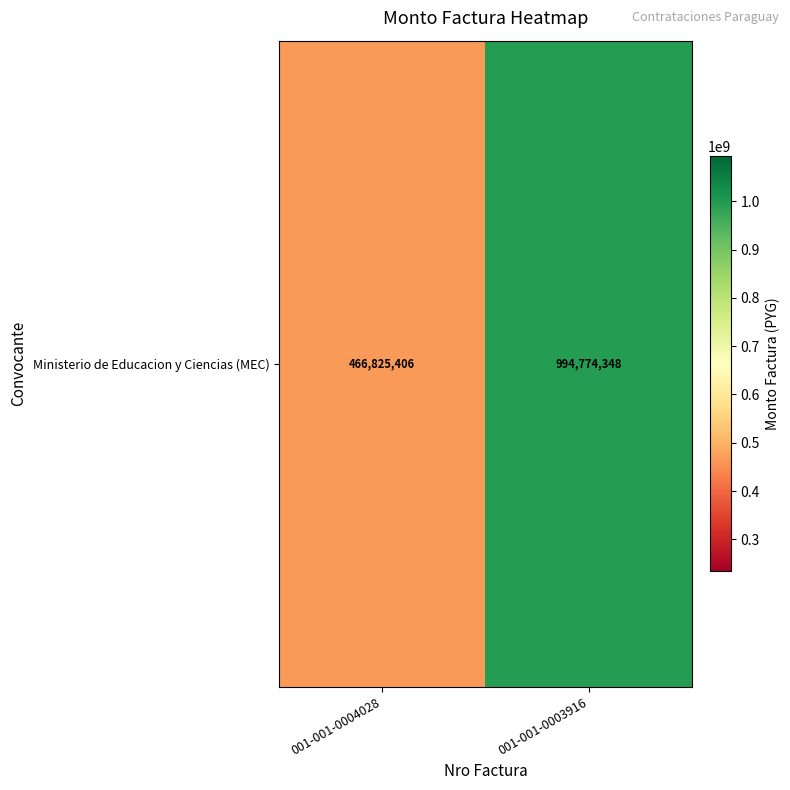

Where is the data nearest to the value 730799877?

001-001-0004028